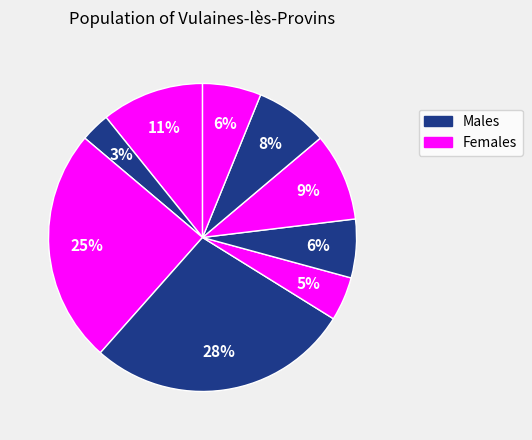

Count the number of slices in the pie.

9